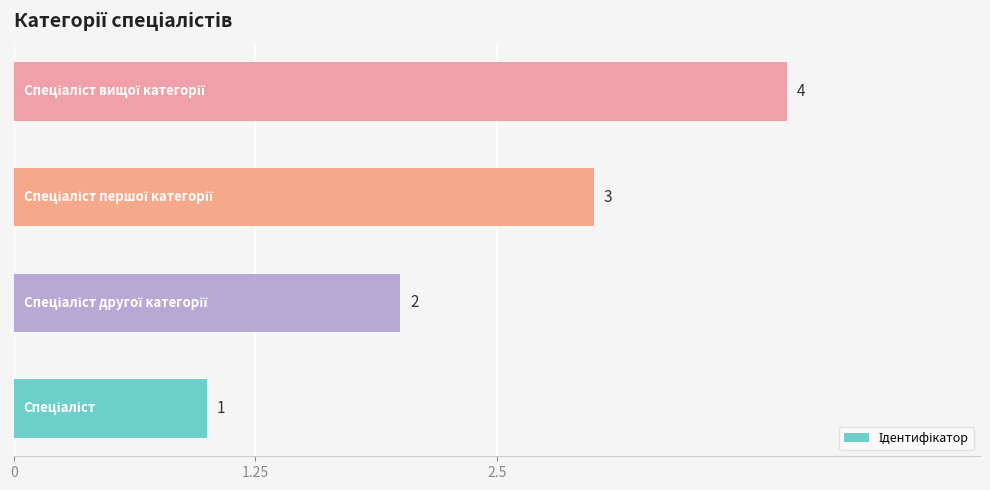

Count the values in the range 2 to 4.

3